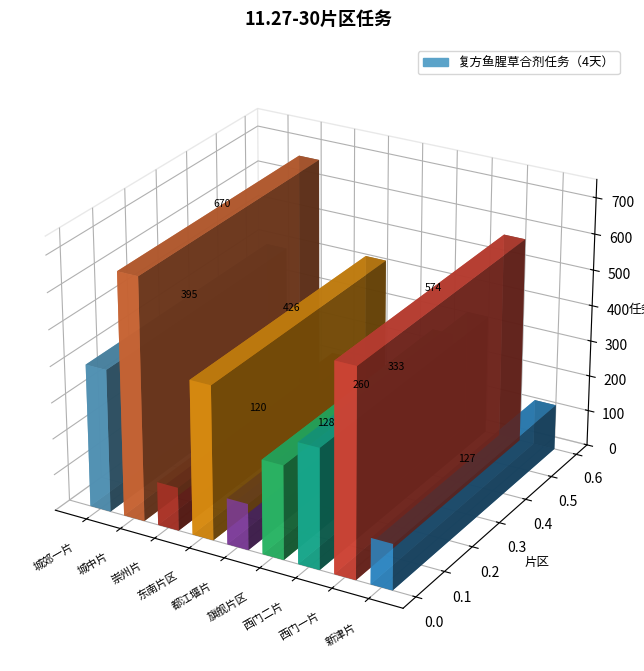

What is the label of the 2nd bar from the right?

西门一片